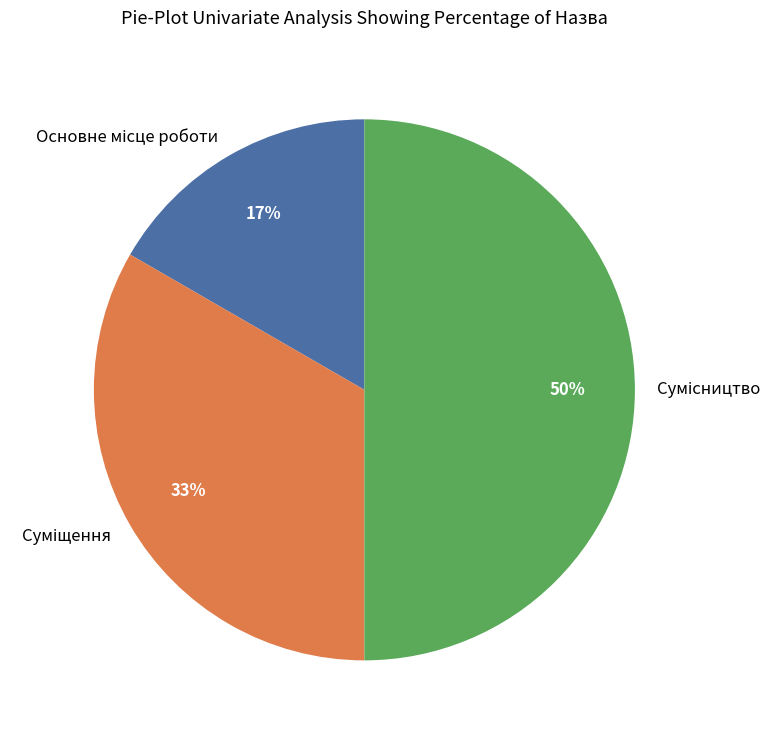

To the nearest percent, what is the difference between the largest and smallest slice percentages?

33%